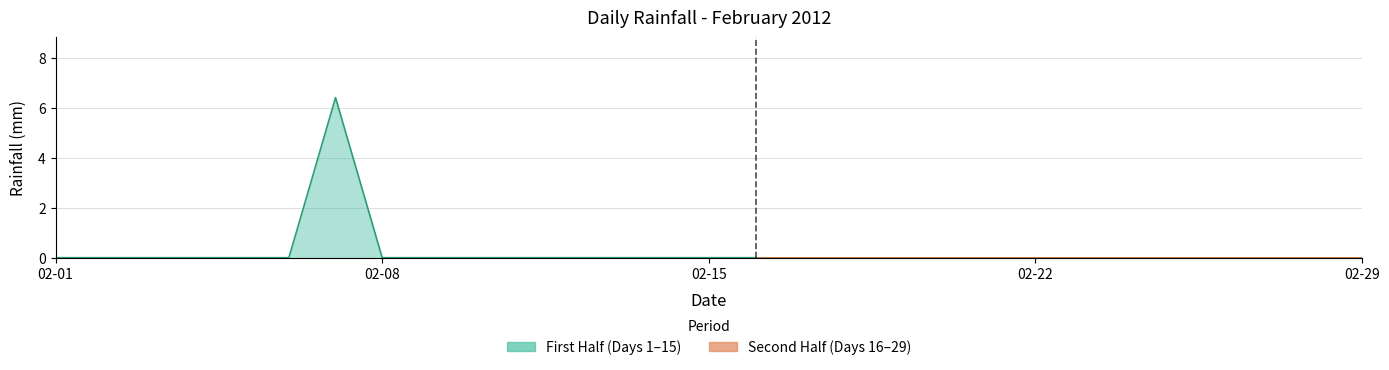

The chart shows a value of -3.5 at 2012-02-29. True or false?

False